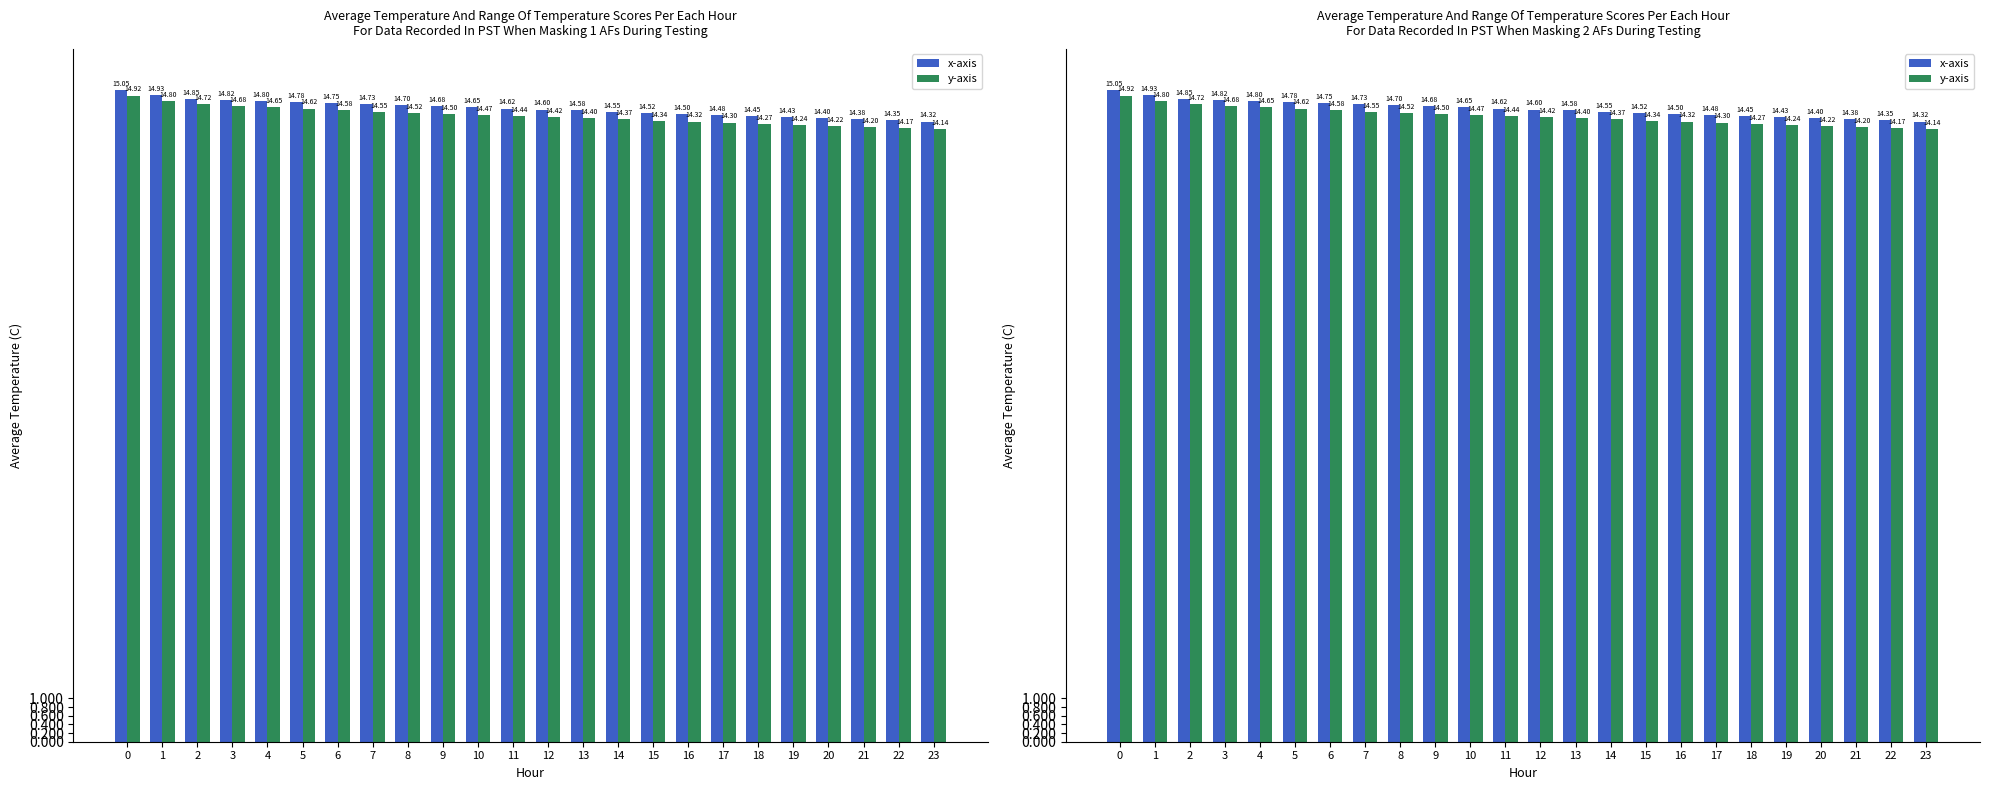

At which label is y-axis closest to 14?

23